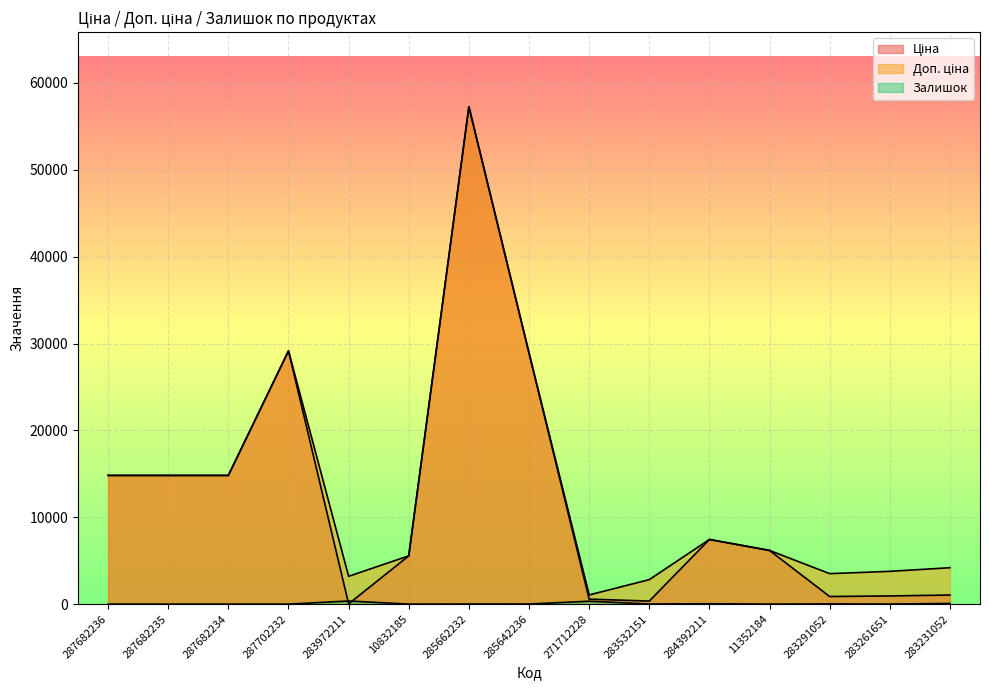

What is the sum of the Залишок values at 283972211 and 283261651?

369.0